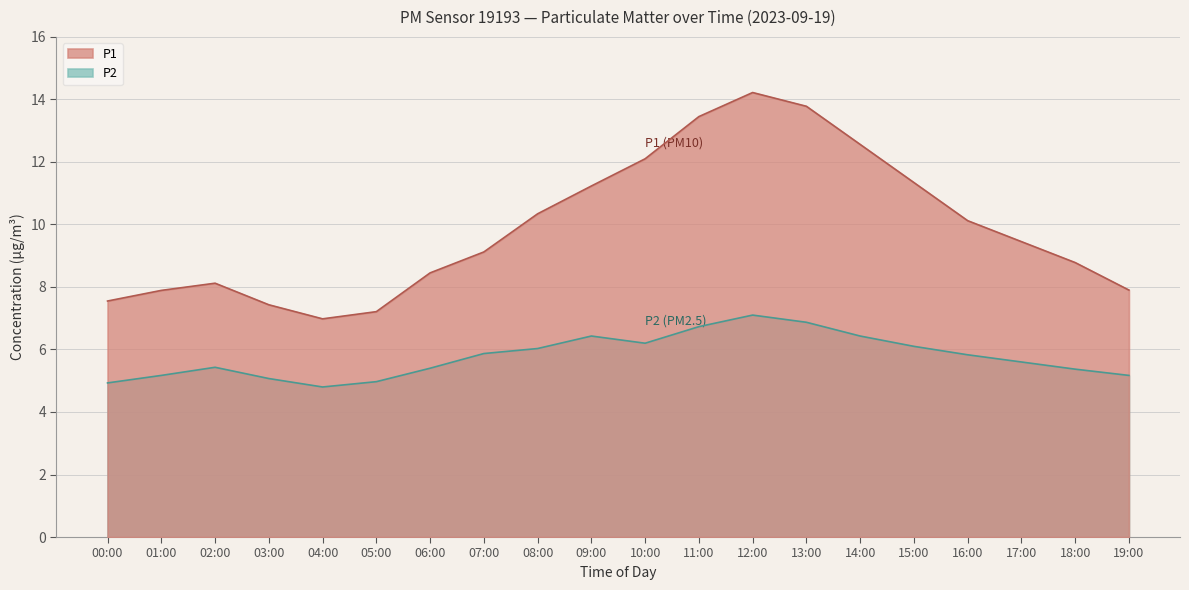

True or false: P2 and P1 intersect in this chart.

False